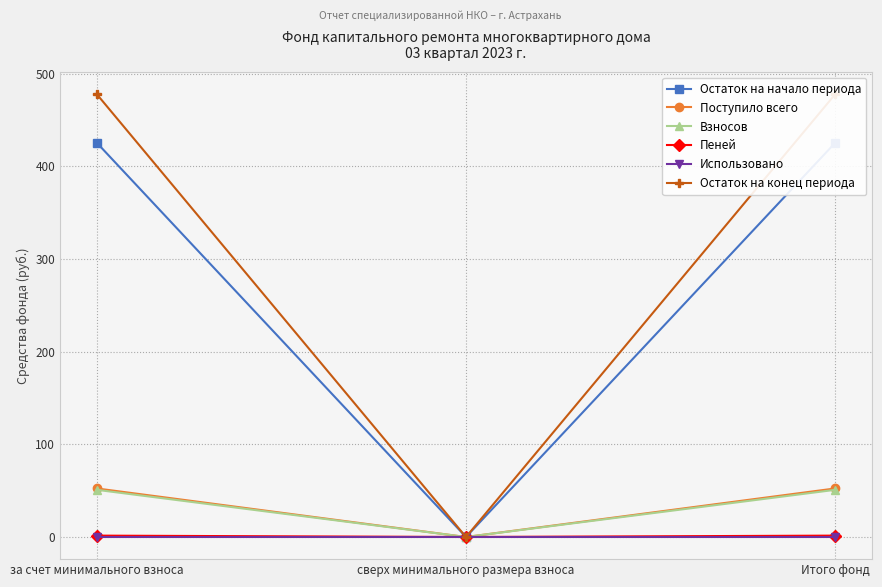

At which category does the chart reach its peak across all series?

за счет минимального взноса